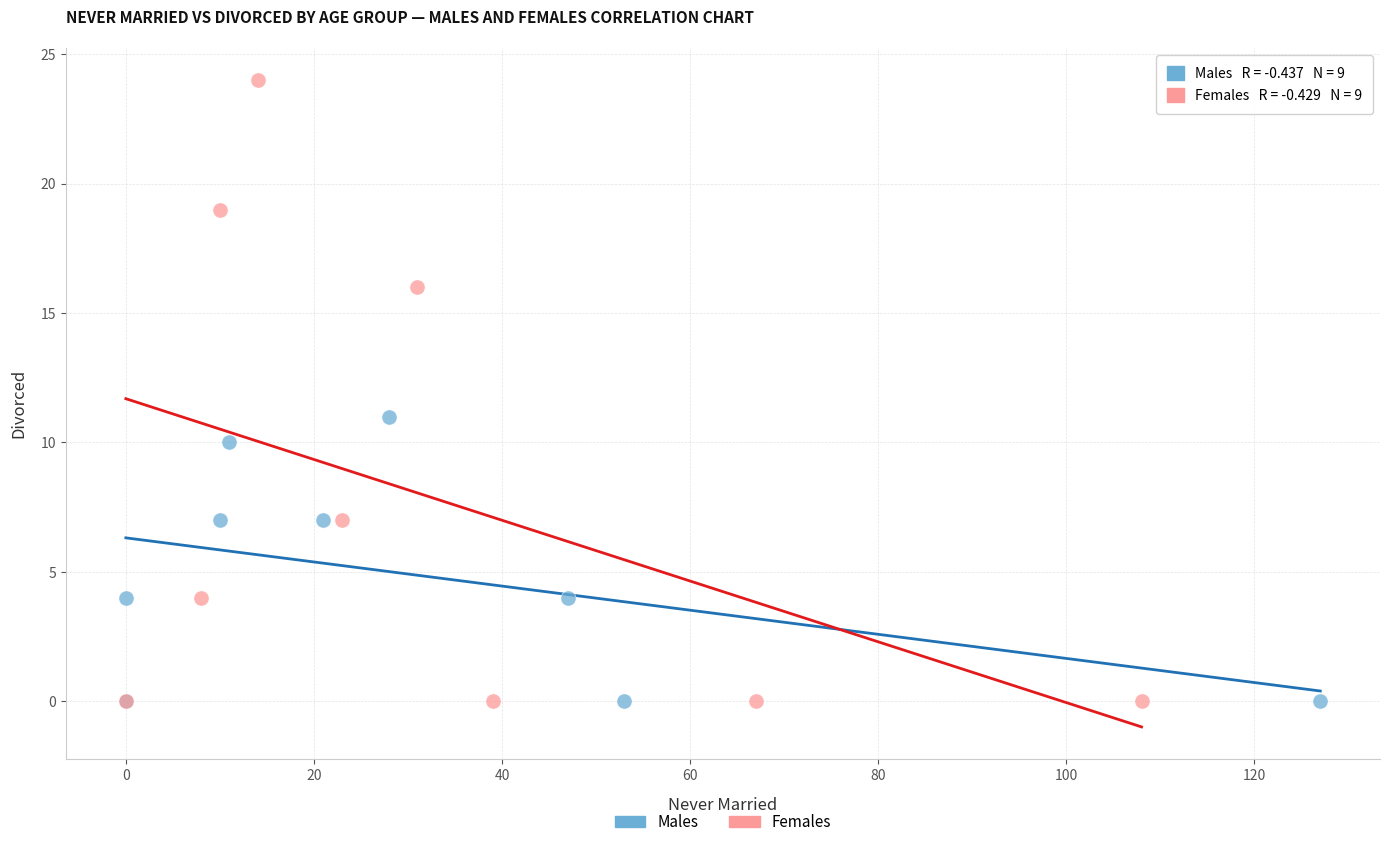

Which series has the largest Y range (max minus min)?

Females